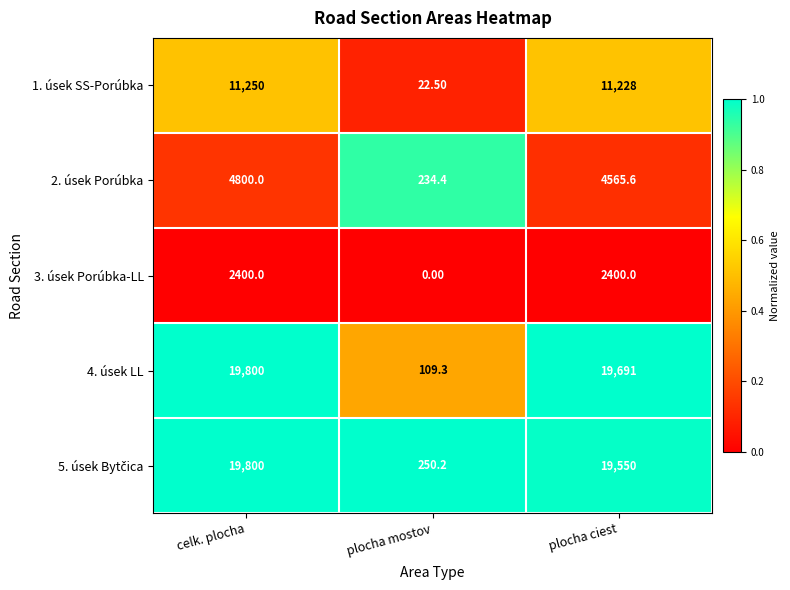

What is the total value across all series at celk. plocha?

58050.0